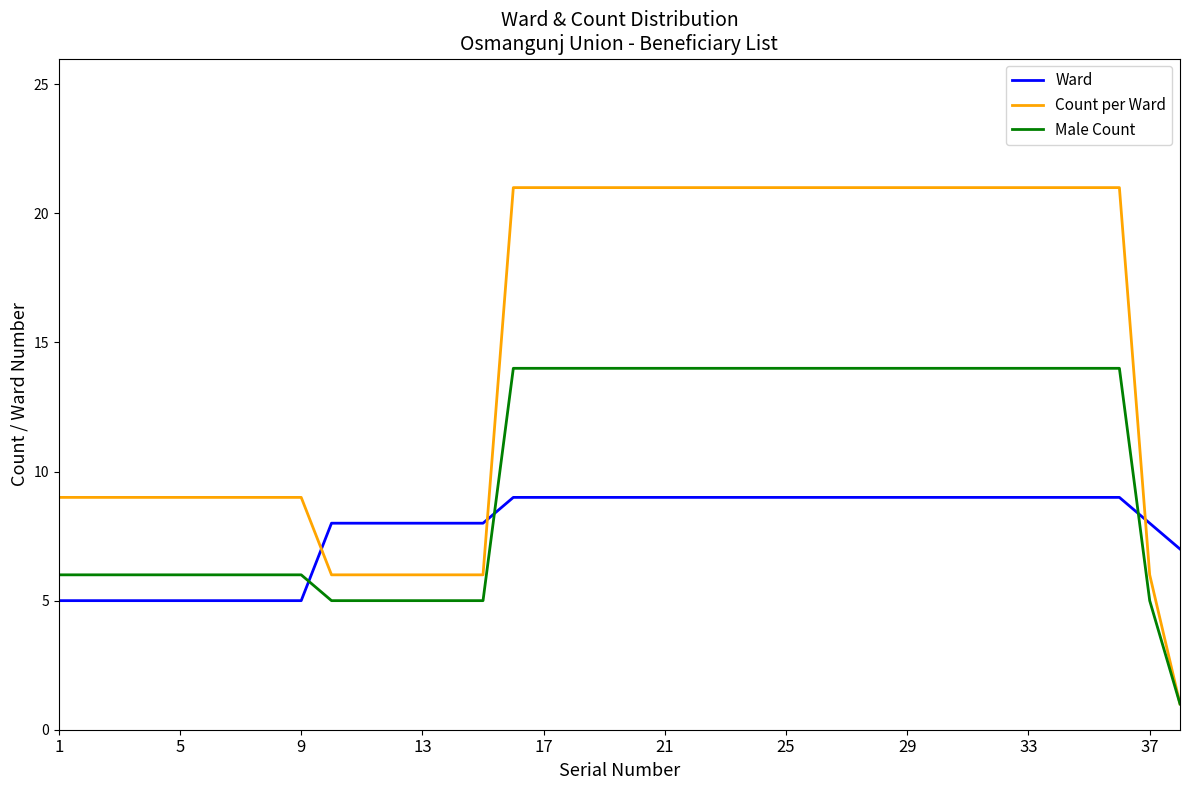

What is the lowest value of the Count per Ward series?

1